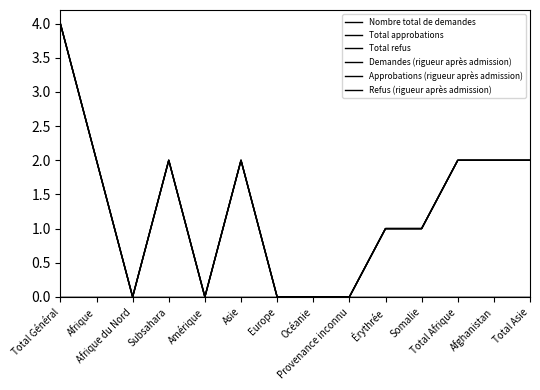

Is this an area chart (filled region under the line)?

No